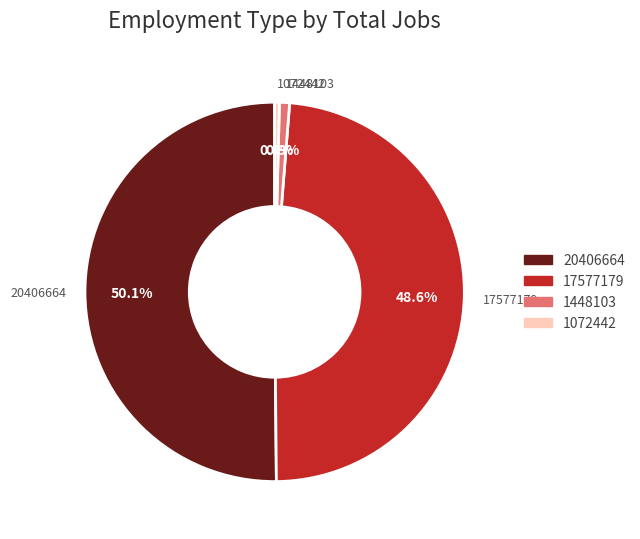

What is the largest slice in the pie chart?

20406664